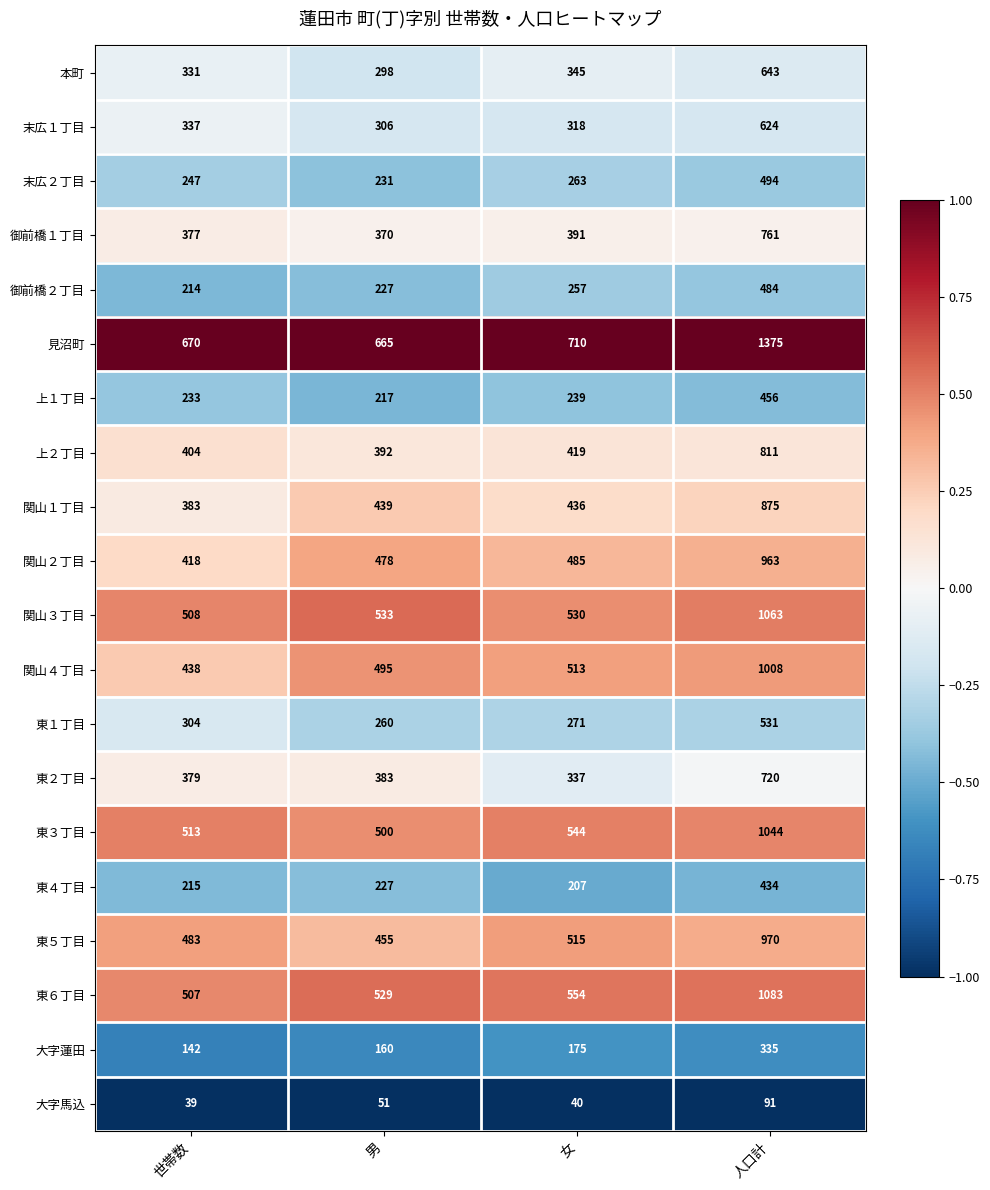

Which series has the largest range (max minus min)?

見沼町